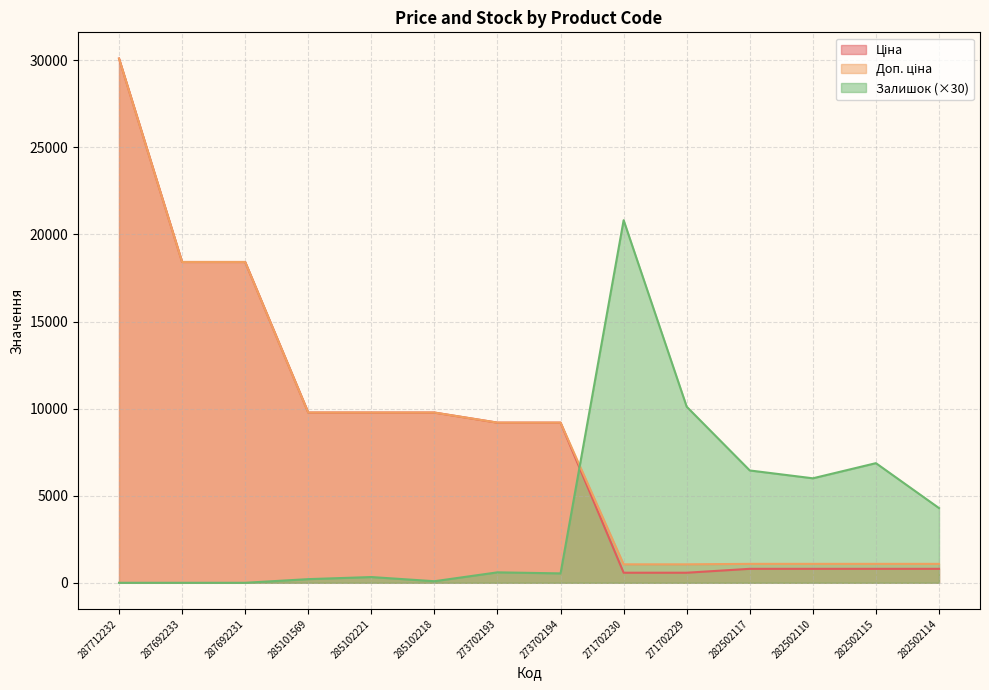

Which series has the largest range (max minus min)?

Ціна